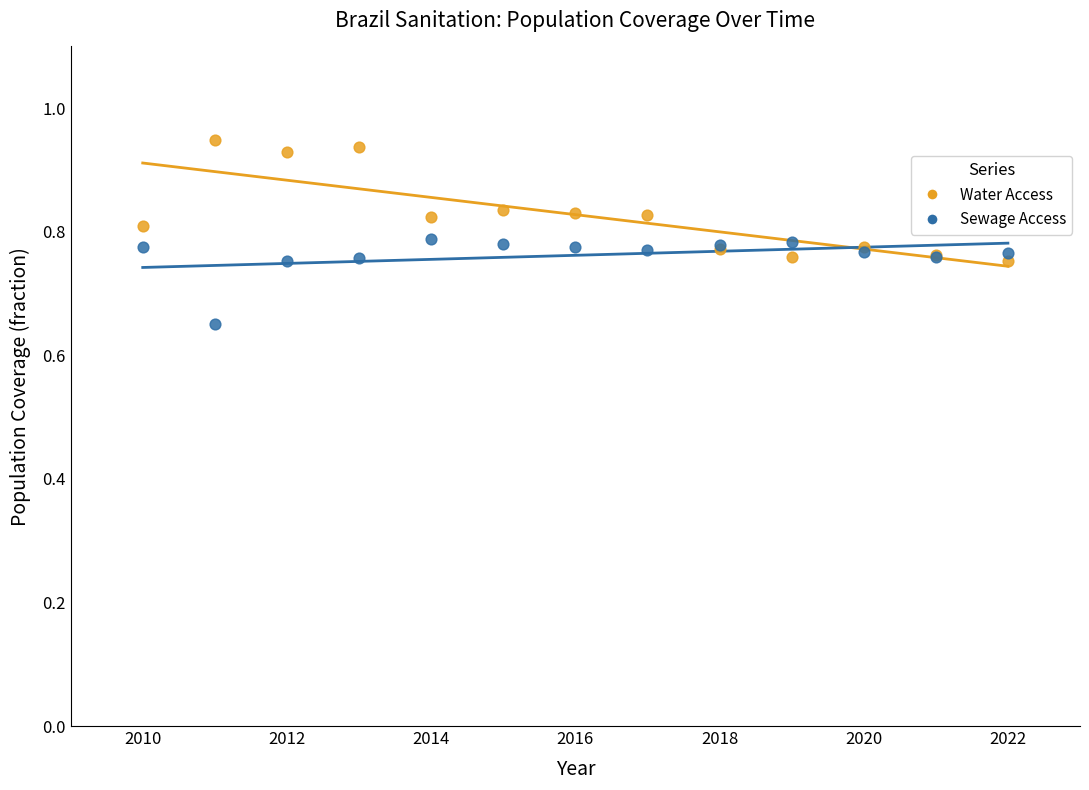

Which series contains the highest Y value?

Water Access